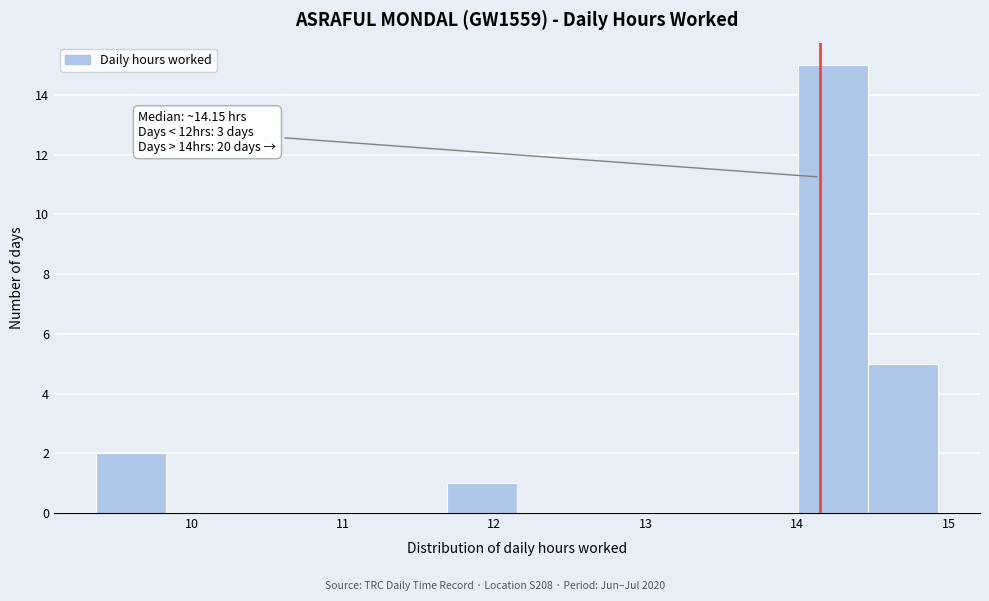

Which range on the x-axis has the tallest bar?

14.0 to 14.5